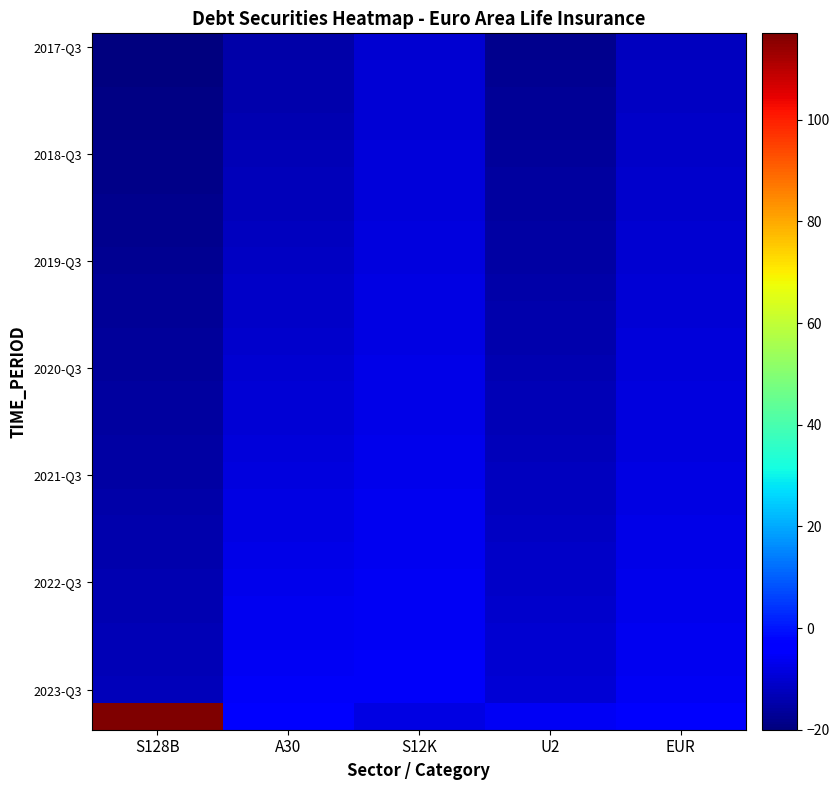

At which category is the sum across all series the highest?

S12K